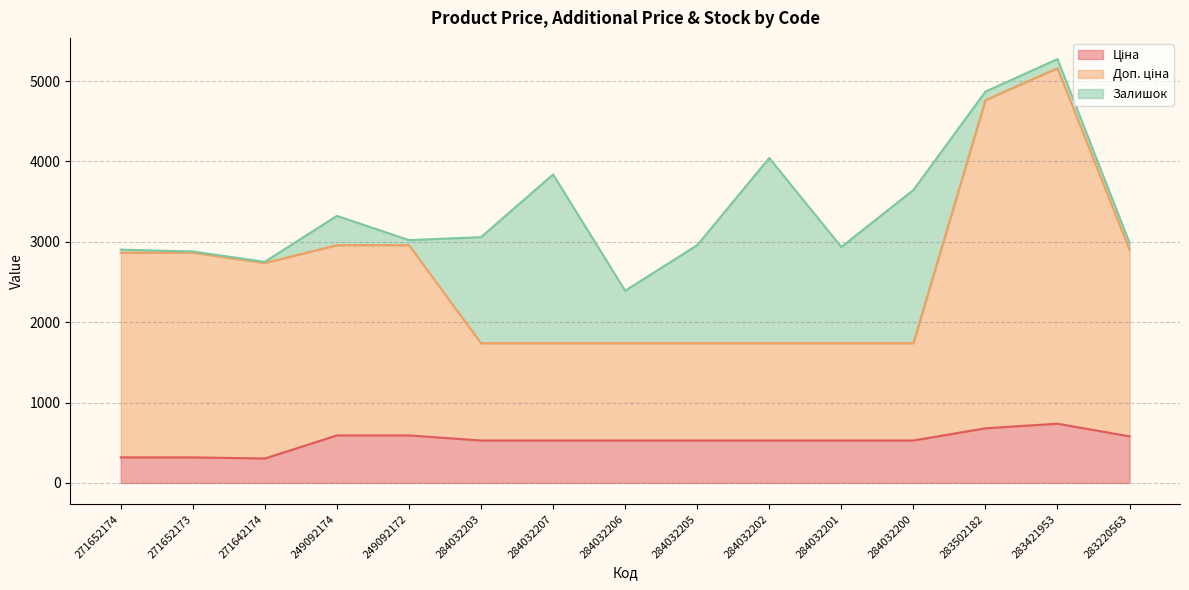

What position from the left is 284032202?

10